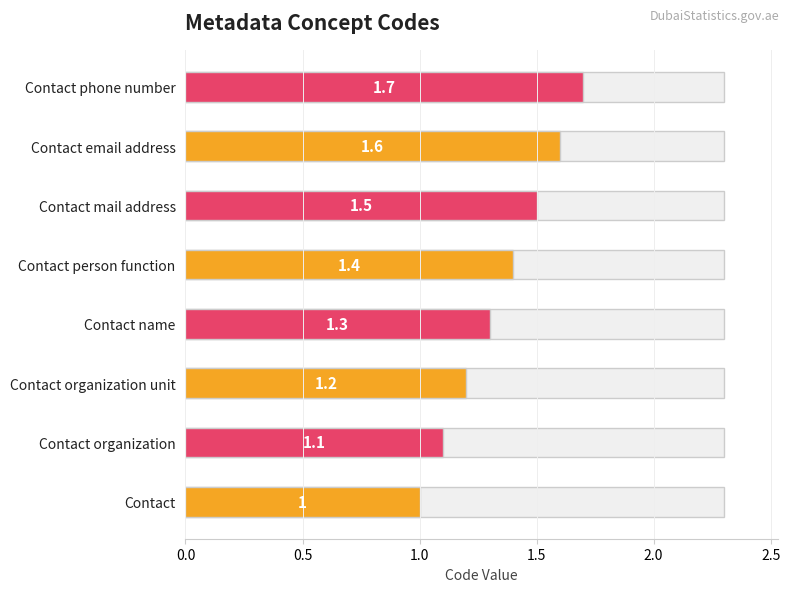

What is the value of the 4th bar from the left?

1.3